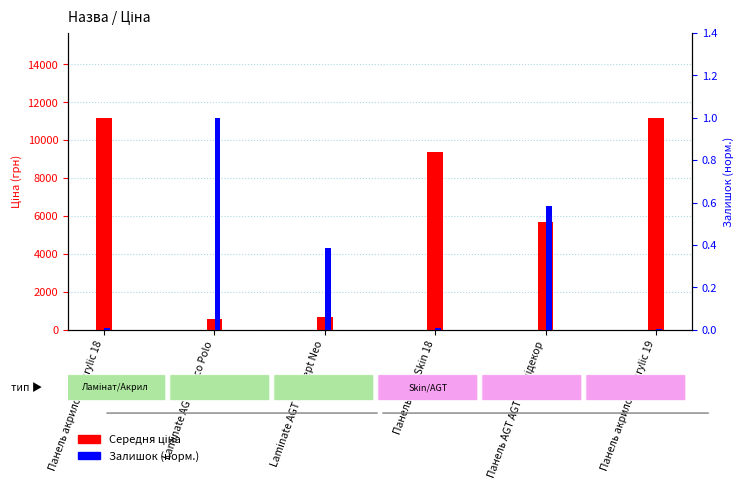

The value of Середня ціна at Панель акрилова Acrylic 18 is 4201.9. True or false?

False